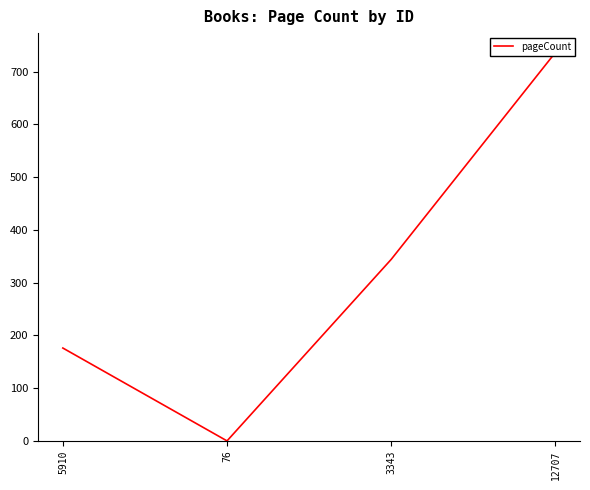

What is the maximum value shown in the chart?

736